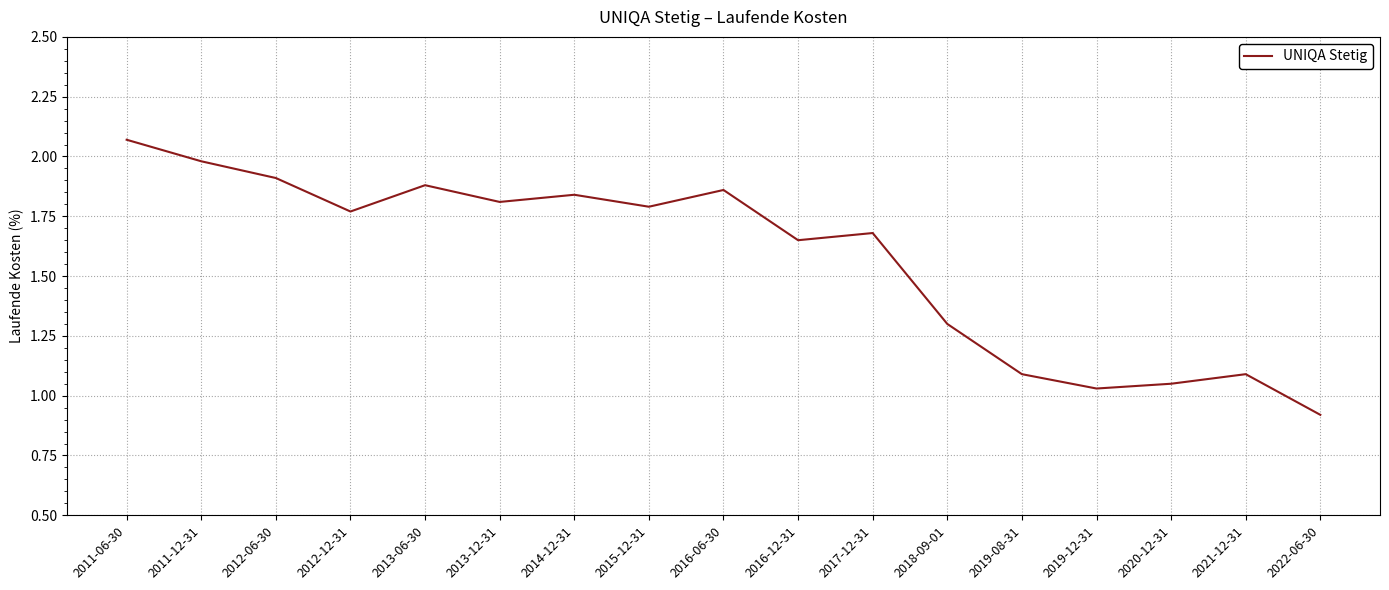

What position from the right is 2011-12-31?

16